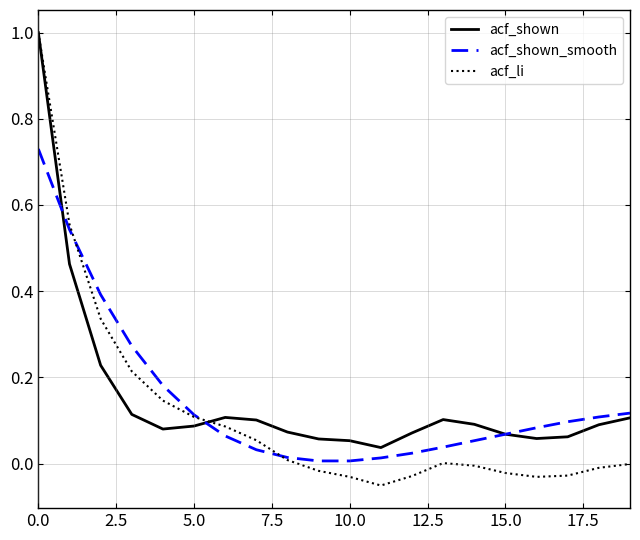

Which series has the widest spread of values?

acf_li